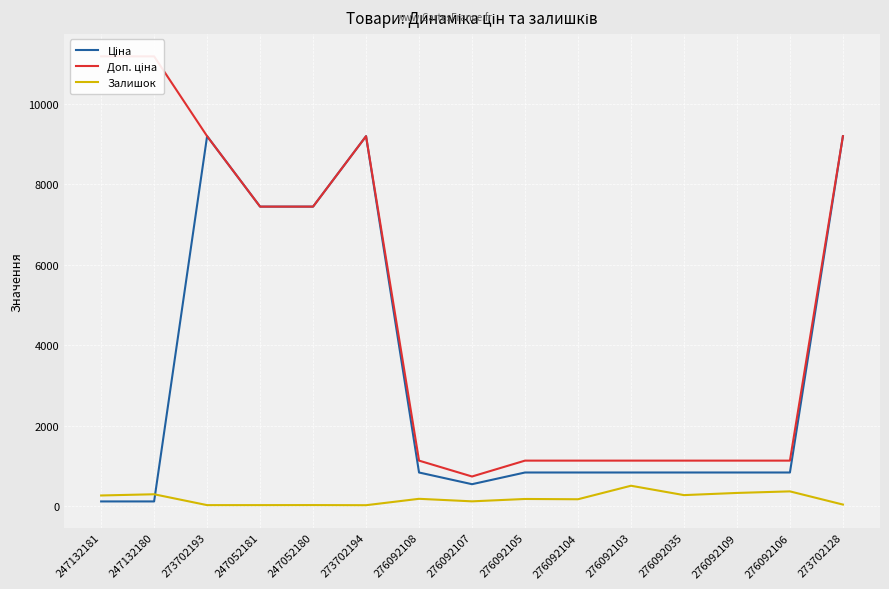

Rank the series by their average value, from highest to lowest.

Доп. ціна, Ціна, Залишок